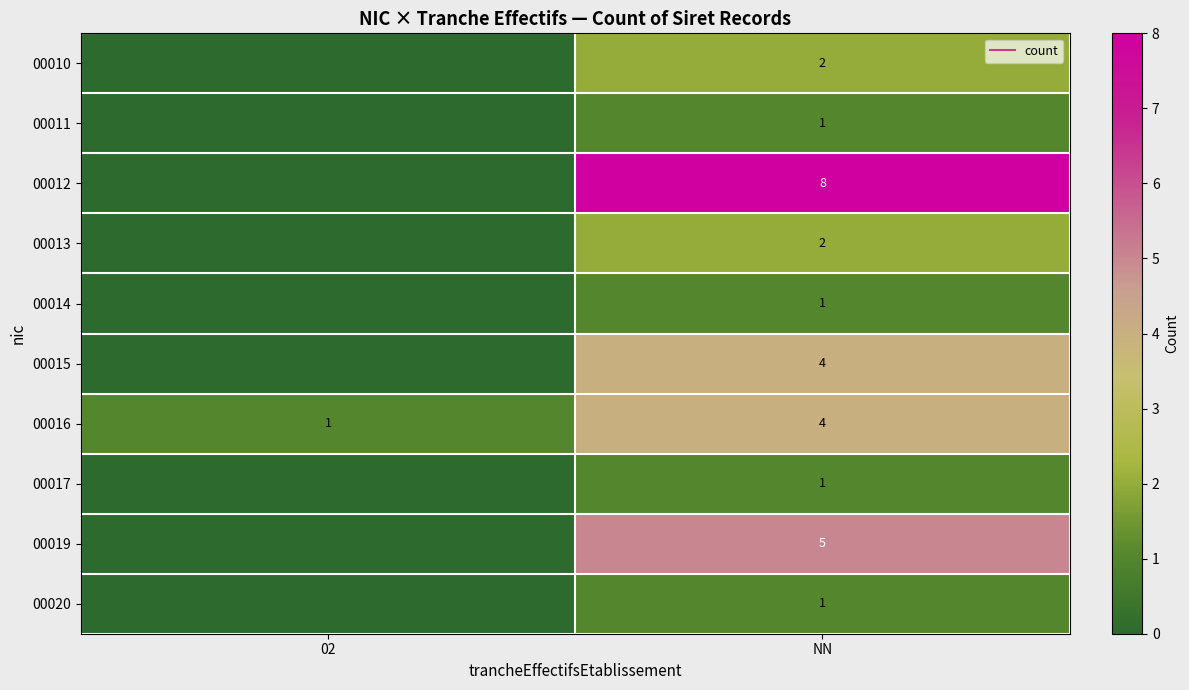

Which series has the largest range (max minus min)?

00012